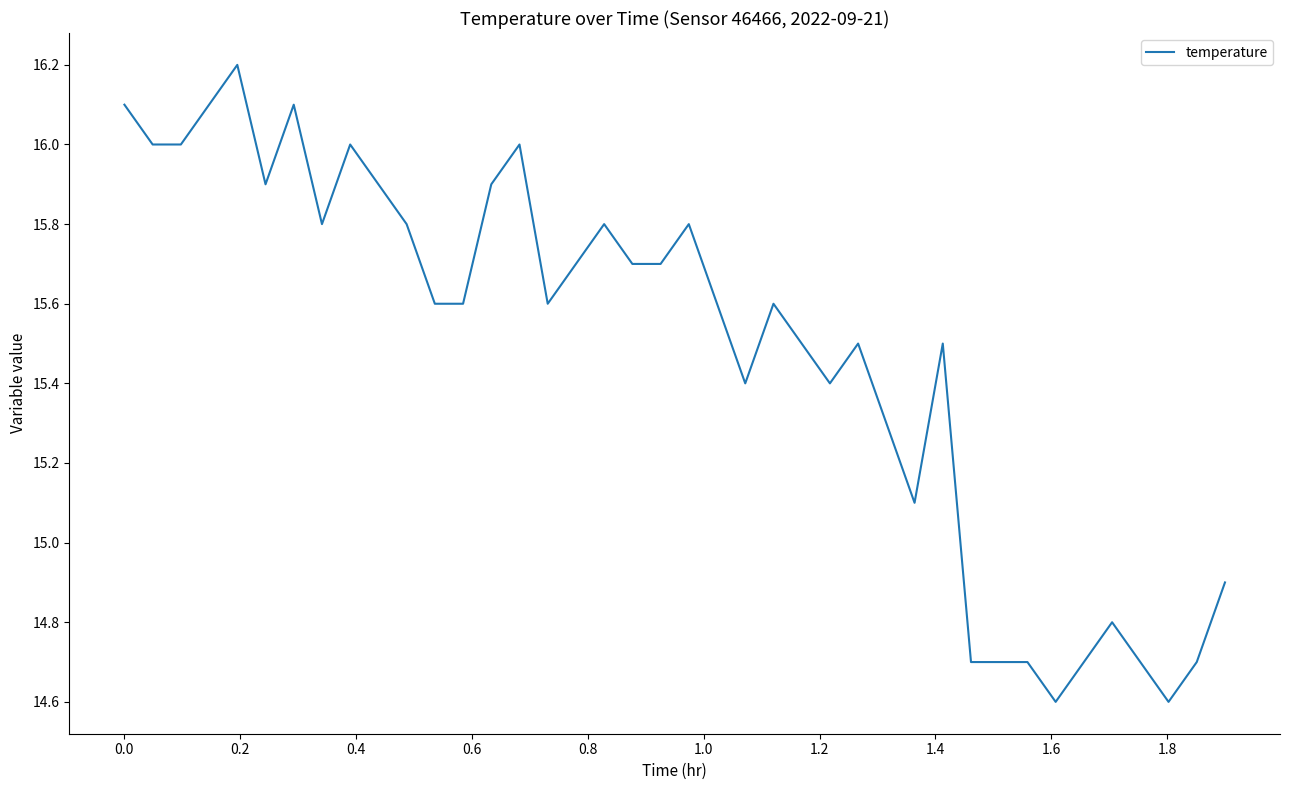

True or false: there are more than 1 points higher than both neighbors.

True